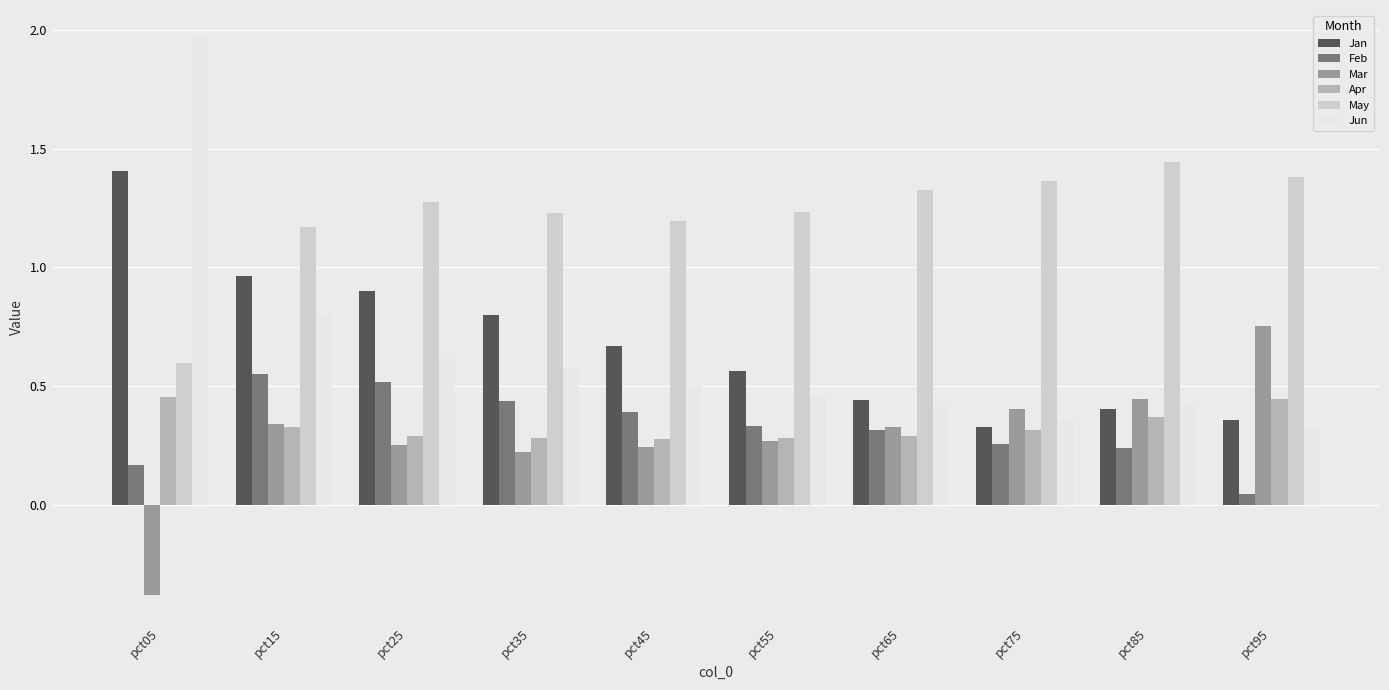

What is the sum of all Jan values?

6.8